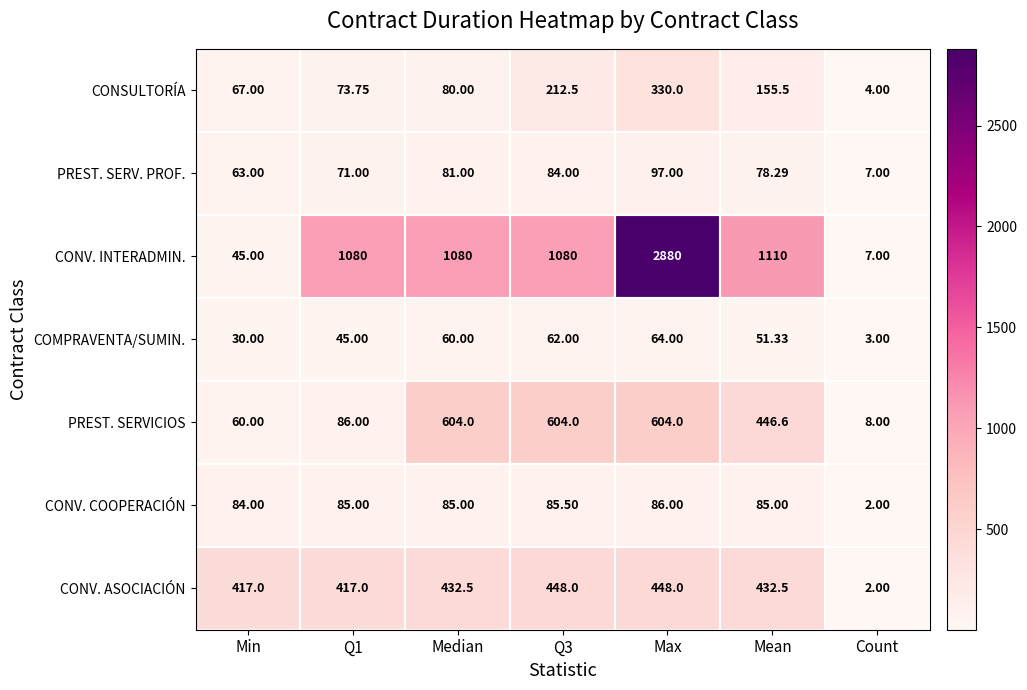

Count the number of categories in the chart.

7